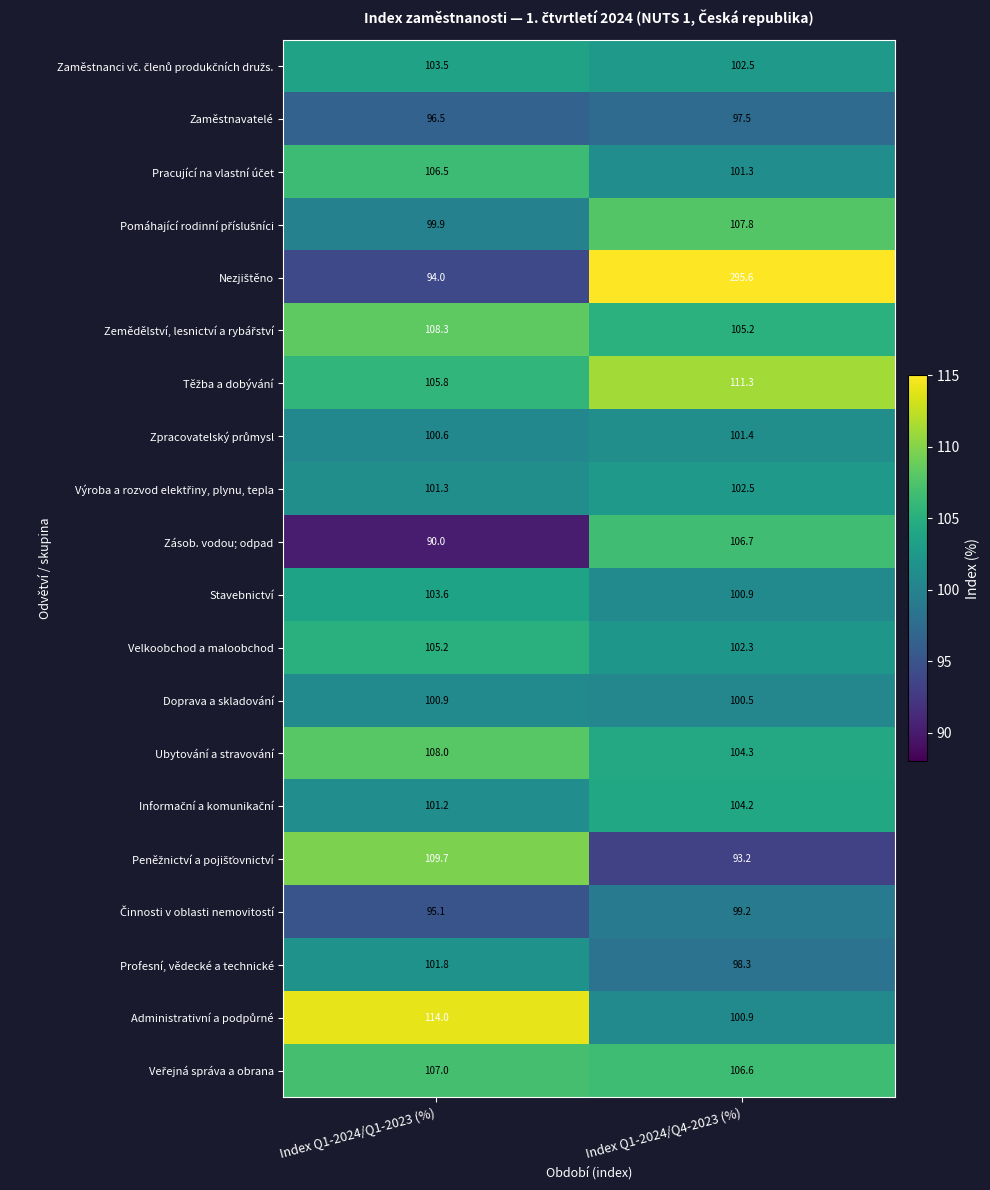

What is the sum of all Doprava a skladování values?

201.4